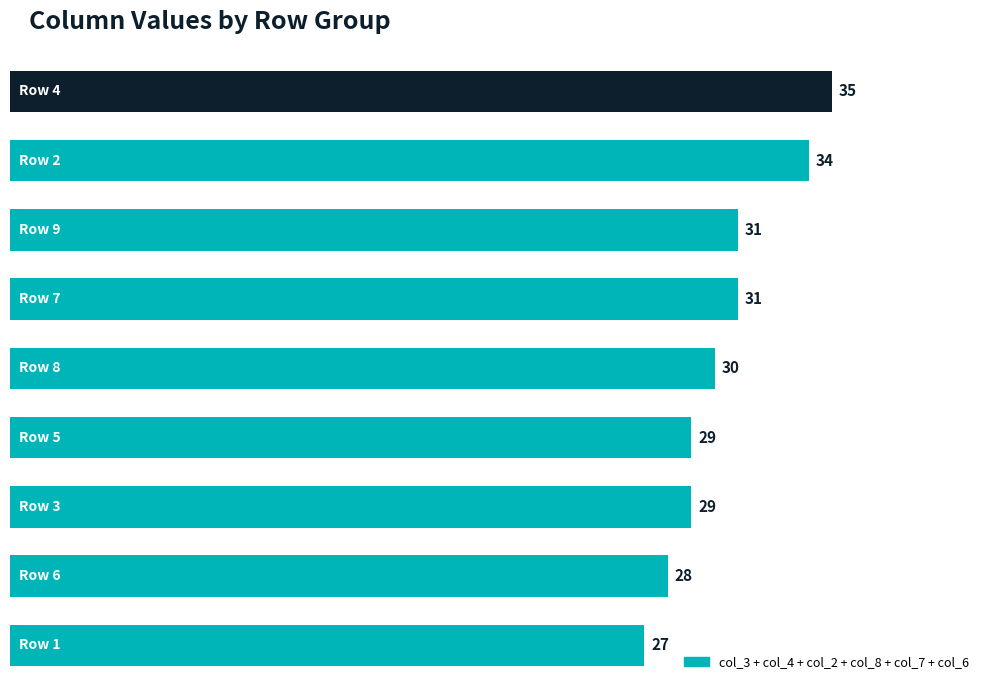

Does the chart contain stacked bars?

No